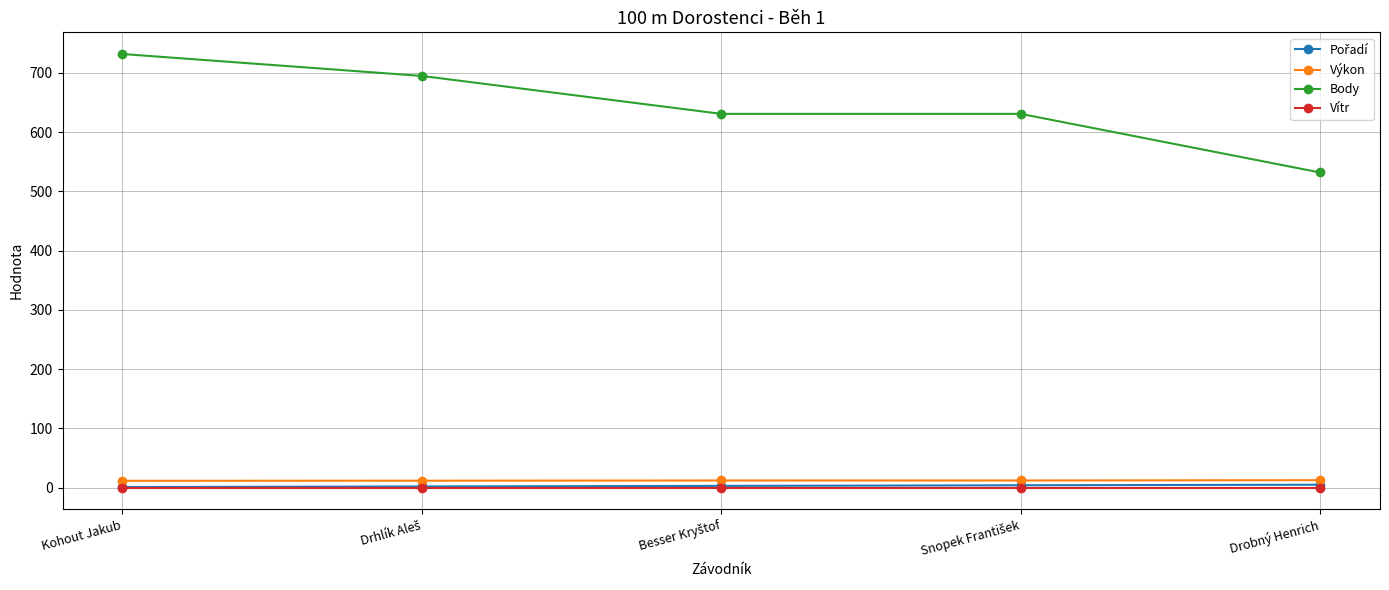

Which series has the largest range (max minus min)?

Body